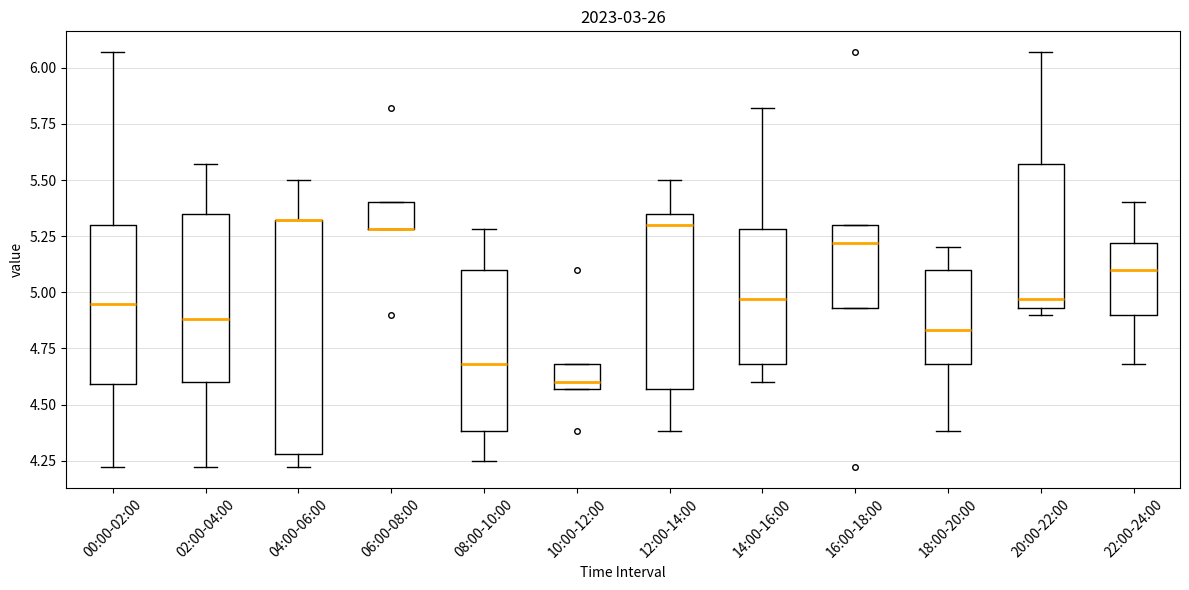

Which box is the tallest, from its lower edge to its upper edge?

04:00-06:00